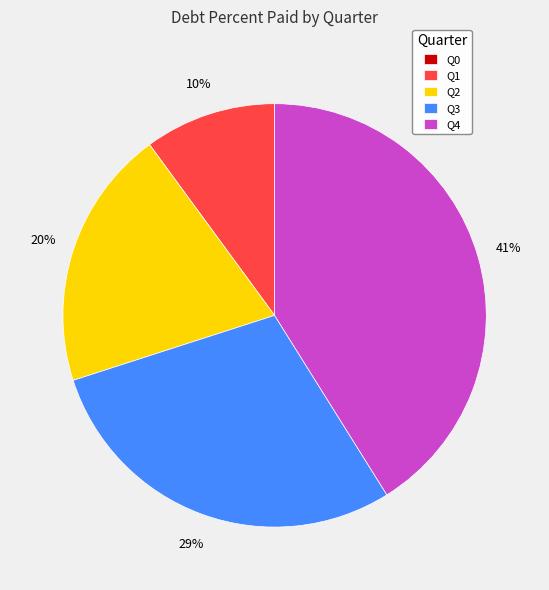

Which slice is the largest?

Q4